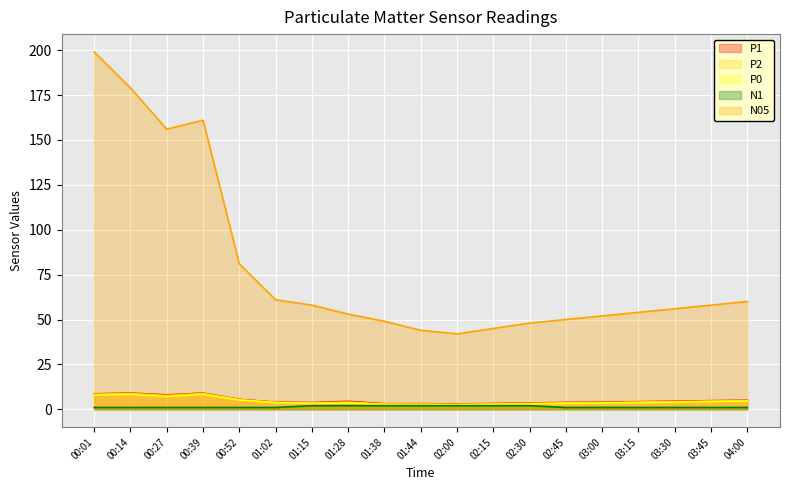

Count the N1 values in the range 1 to 2.

19